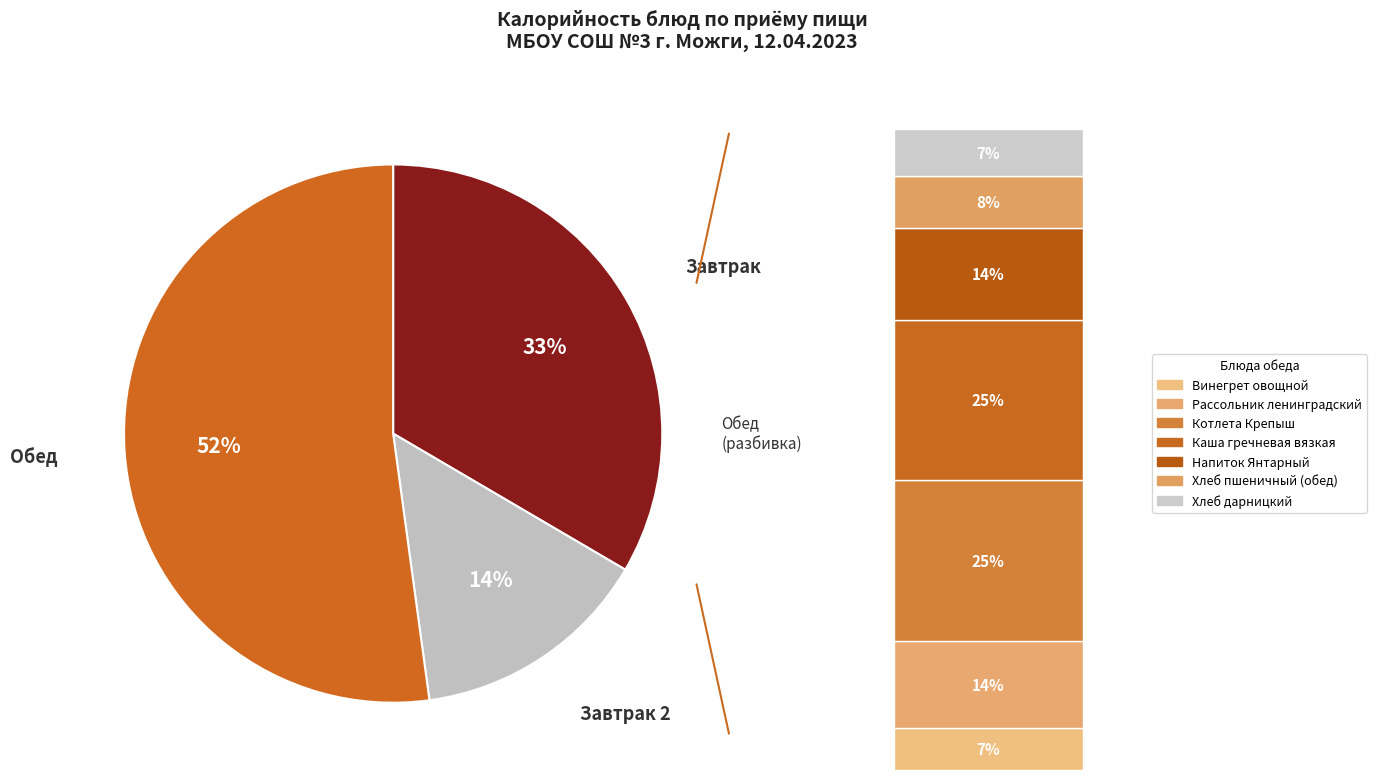

The Хлеб пшеничный (обед) slice represents 19% of the pie. True or false?

False